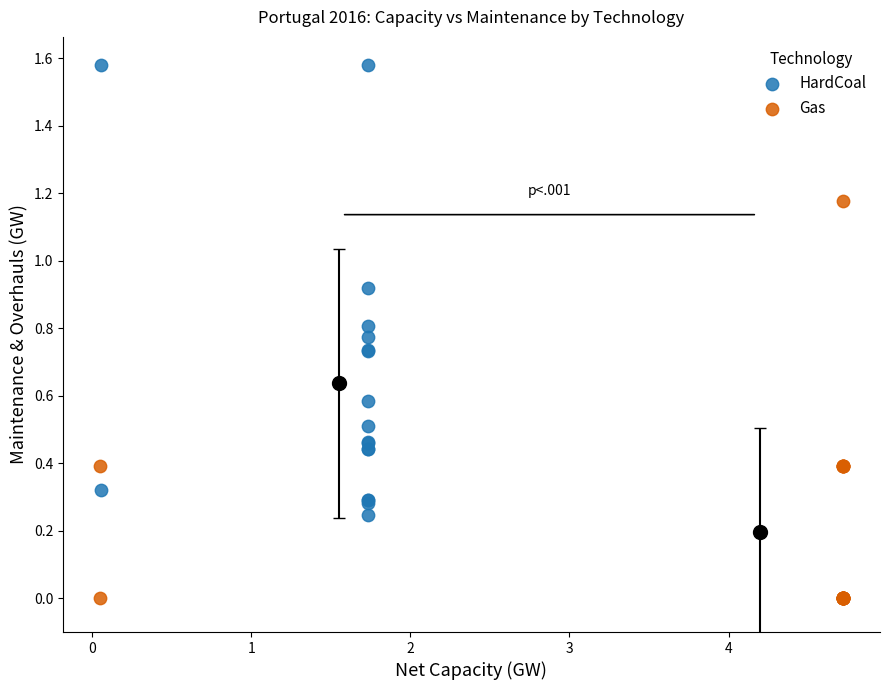

Which series has the largest Y range (max minus min)?

HardCoal